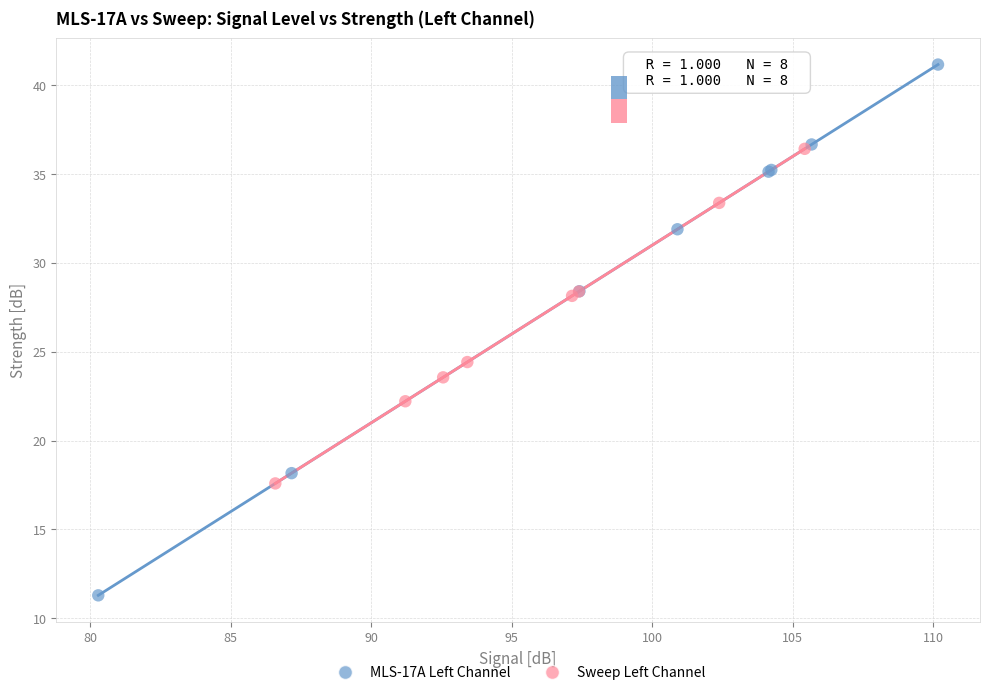

Which series contains the lowest Y value?

MLS-17A Left Channel